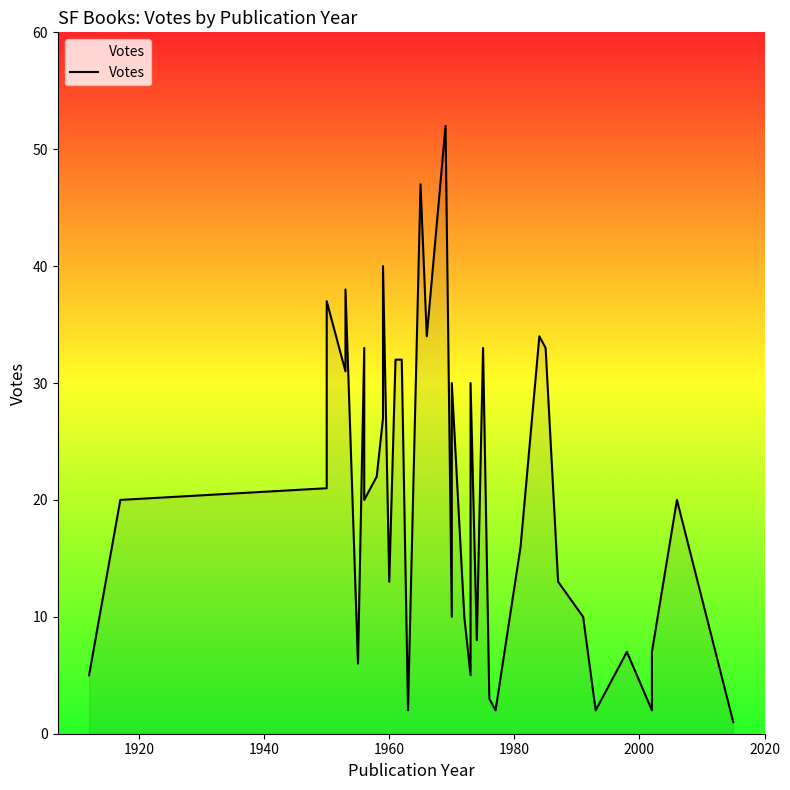

How many distinct data groups are displayed?

1